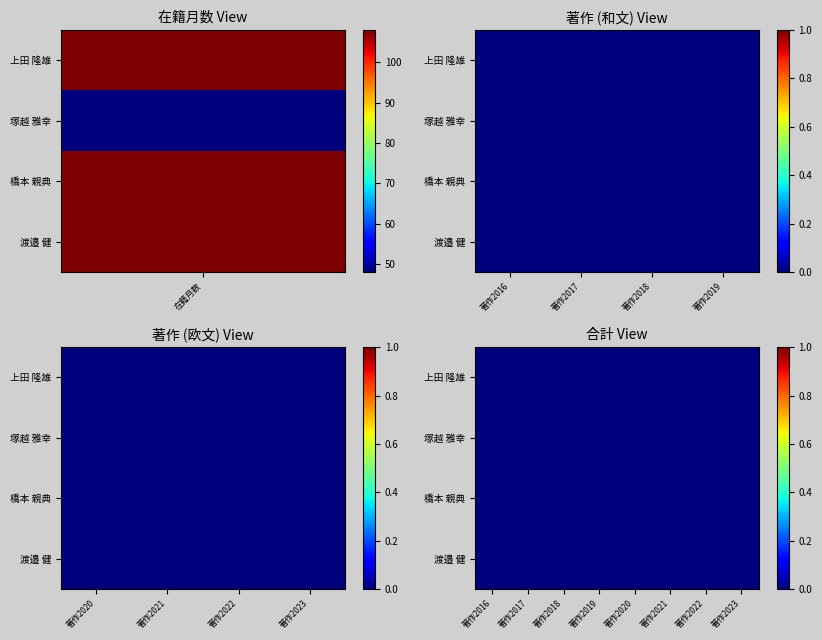

Which series has the largest total across all categories?

上田 隆雄